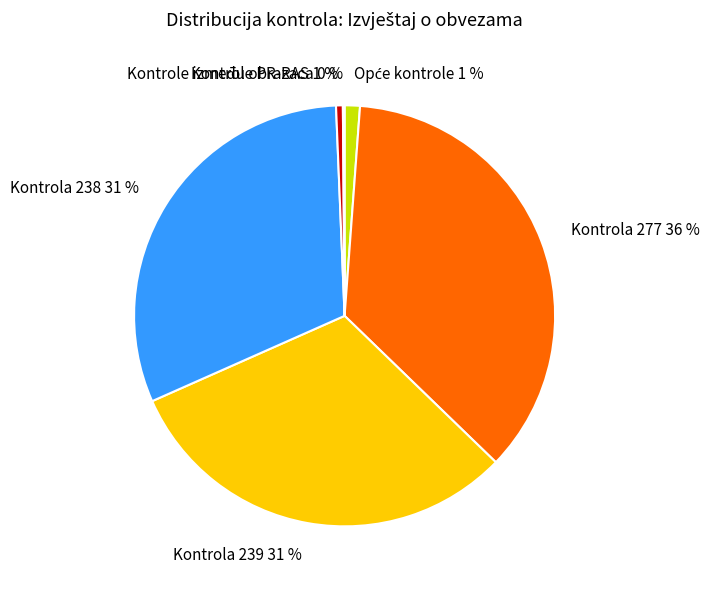

Which has a higher value, Kontrola 239 31 % or Kontrola 277 36 %?

Kontrola 277 36 %